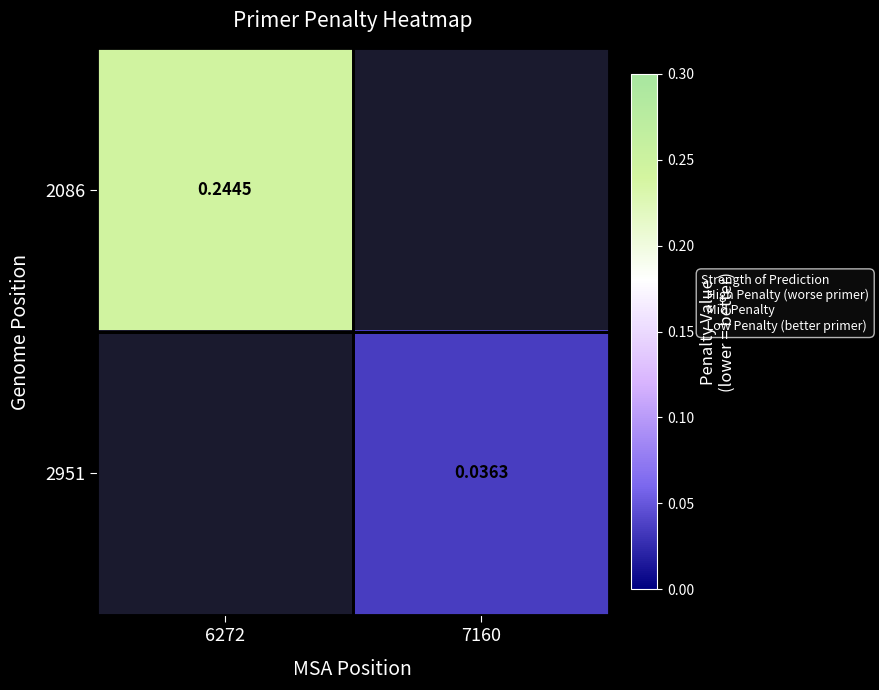

At how many categories does at least one series exceed 0?

2